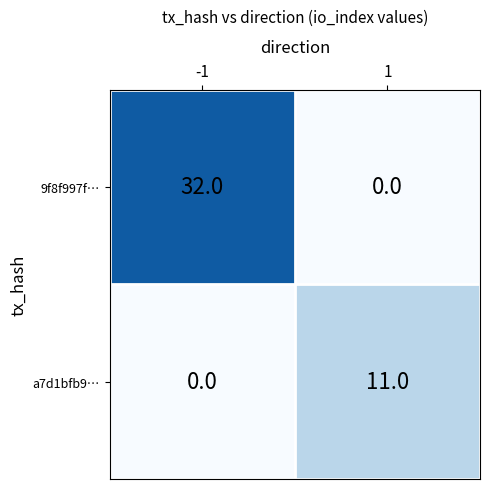

At how many categories does at least one series exceed 16?

1